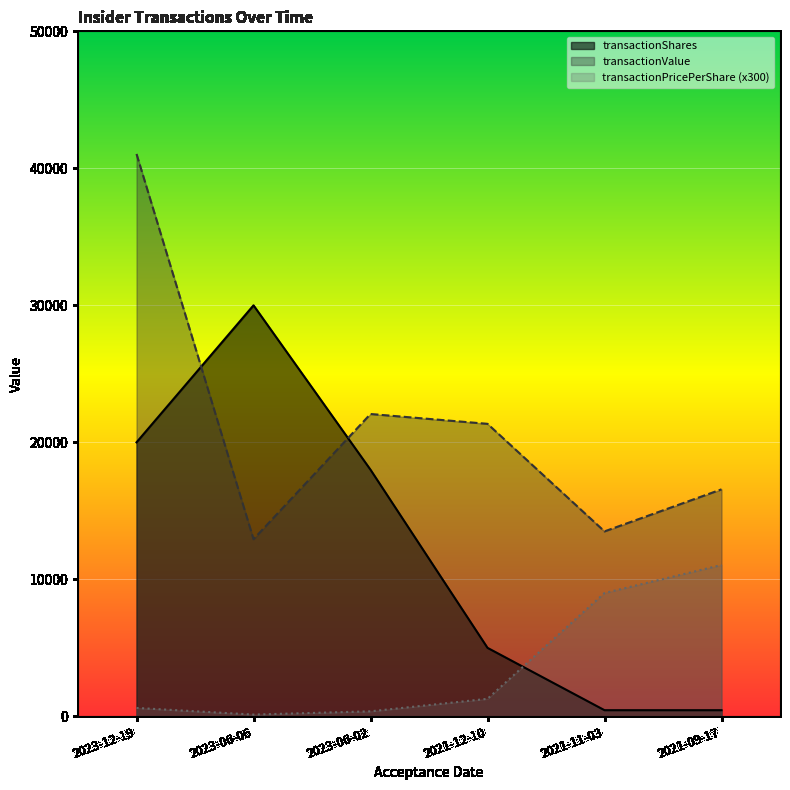

True or false: transactionPricePerShare and transactionShares cross at least once.

True